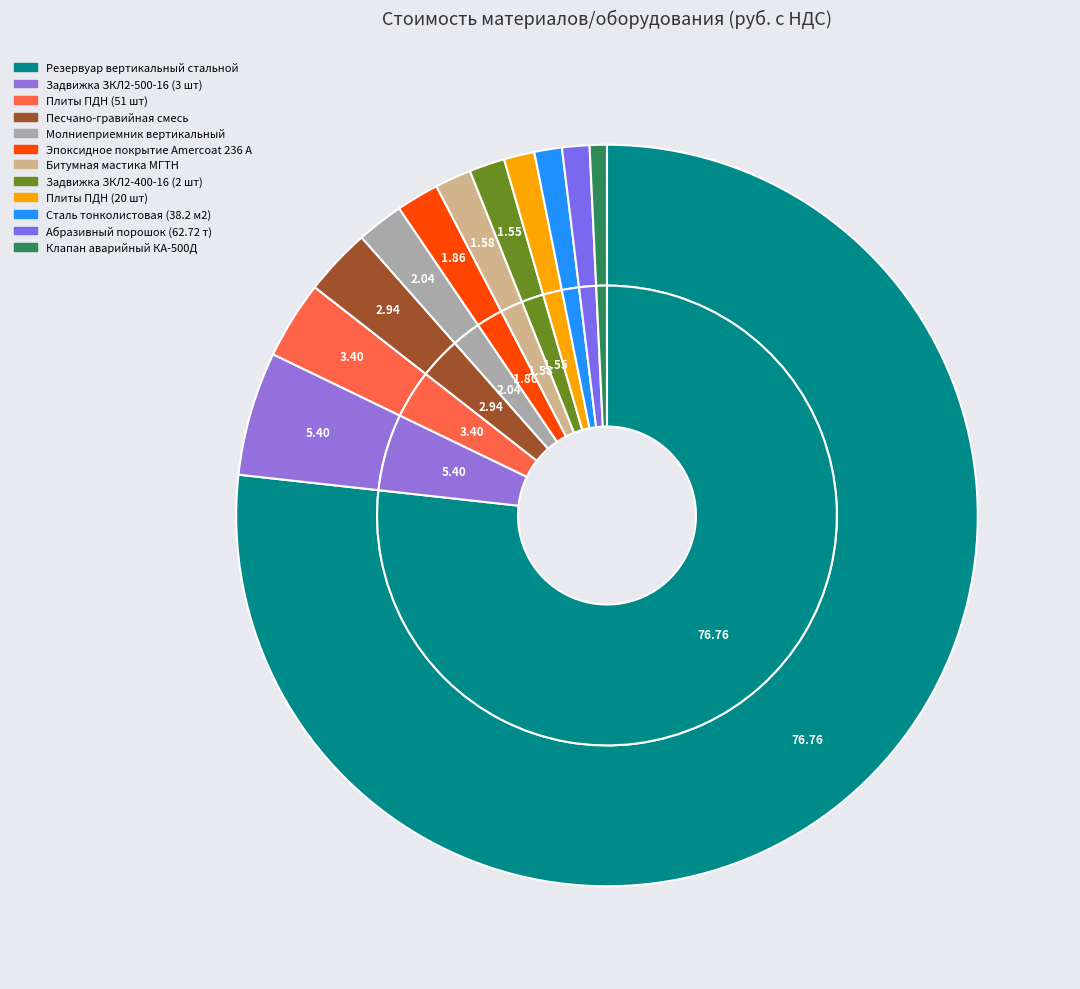

Rank the categories by value from highest to lowest.

Резервуар вертикальный стальной, Задвижка ЗКЛ2-500-16 (3 шт), Плиты ПДН (51 шт), Песчано-гравийная смесь, Молниеприемник вертикальный, Эпоксидное покрытие Amercoat 236 А, Битумная мастика МГТН, Задвижка ЗКЛ2-400-16 (2 шт), Плиты ПДН (20 шт), Сталь тонколистовая (38.2 м2), Абразивный порошок (62.72 т), Клапан аварийный КА-500Д